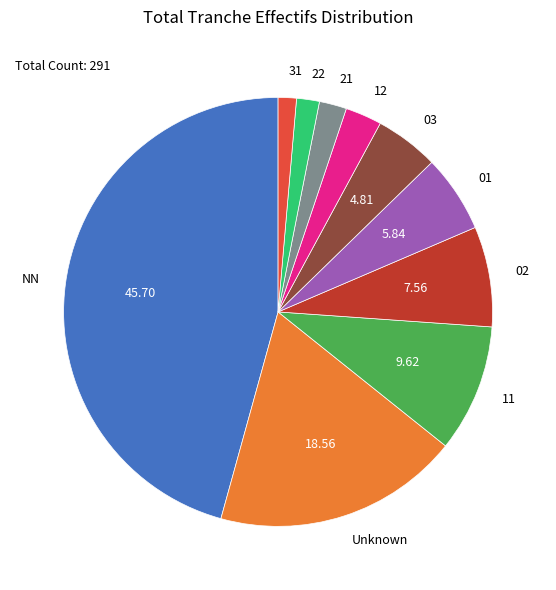

Approximately how many times larger is the value at 03 compared to Unknown?

0.3